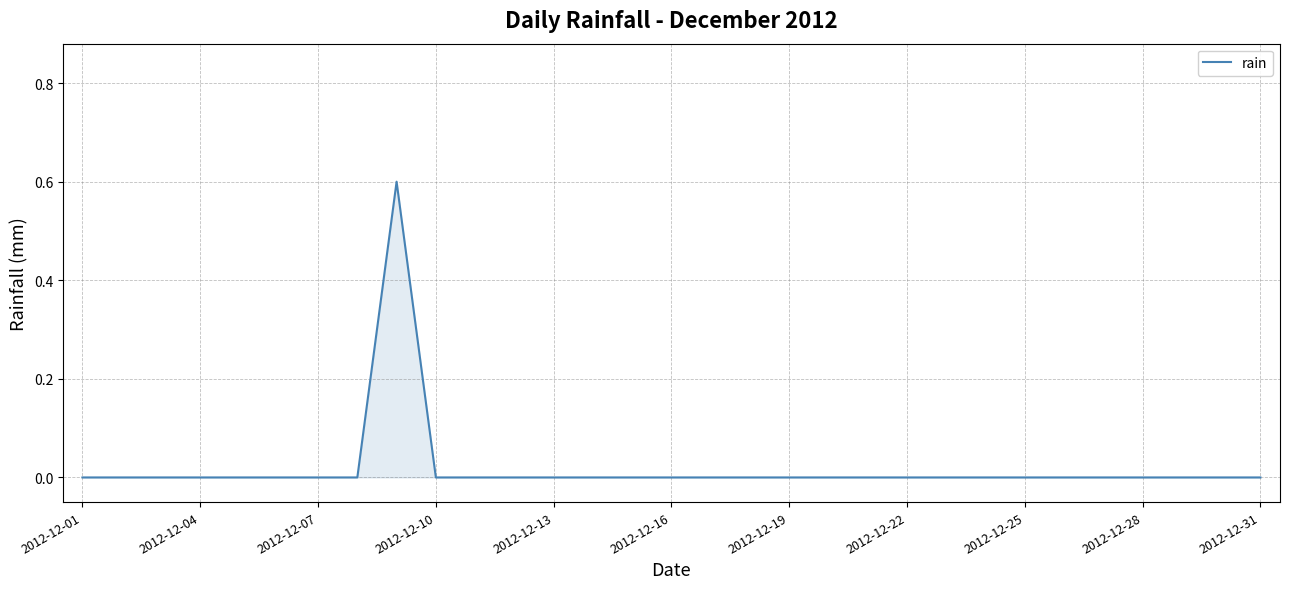

What is the maximum value shown in the chart?

0.6